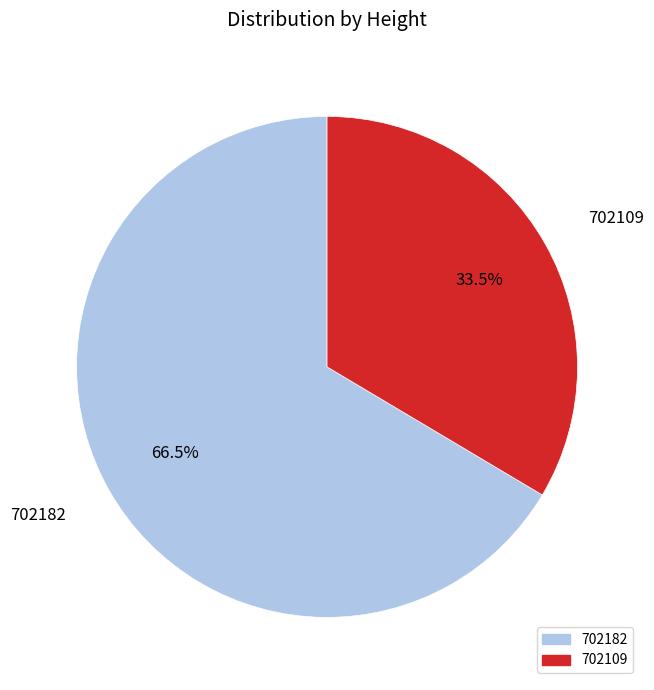

Which category has the smallest portion of the pie?

702109